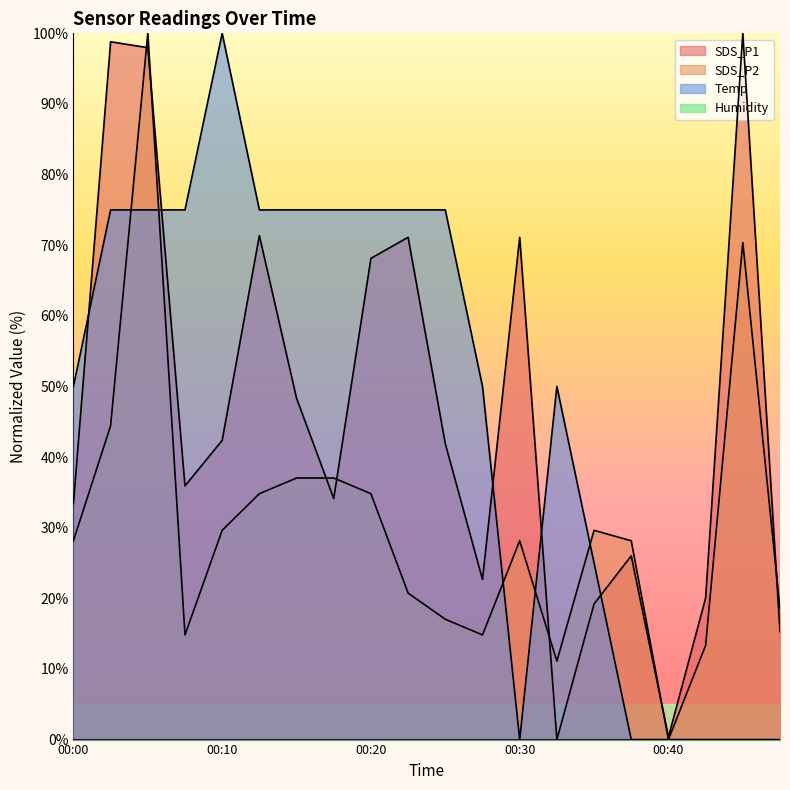

At which label does SDS_P1 first exceed 41?

00:03